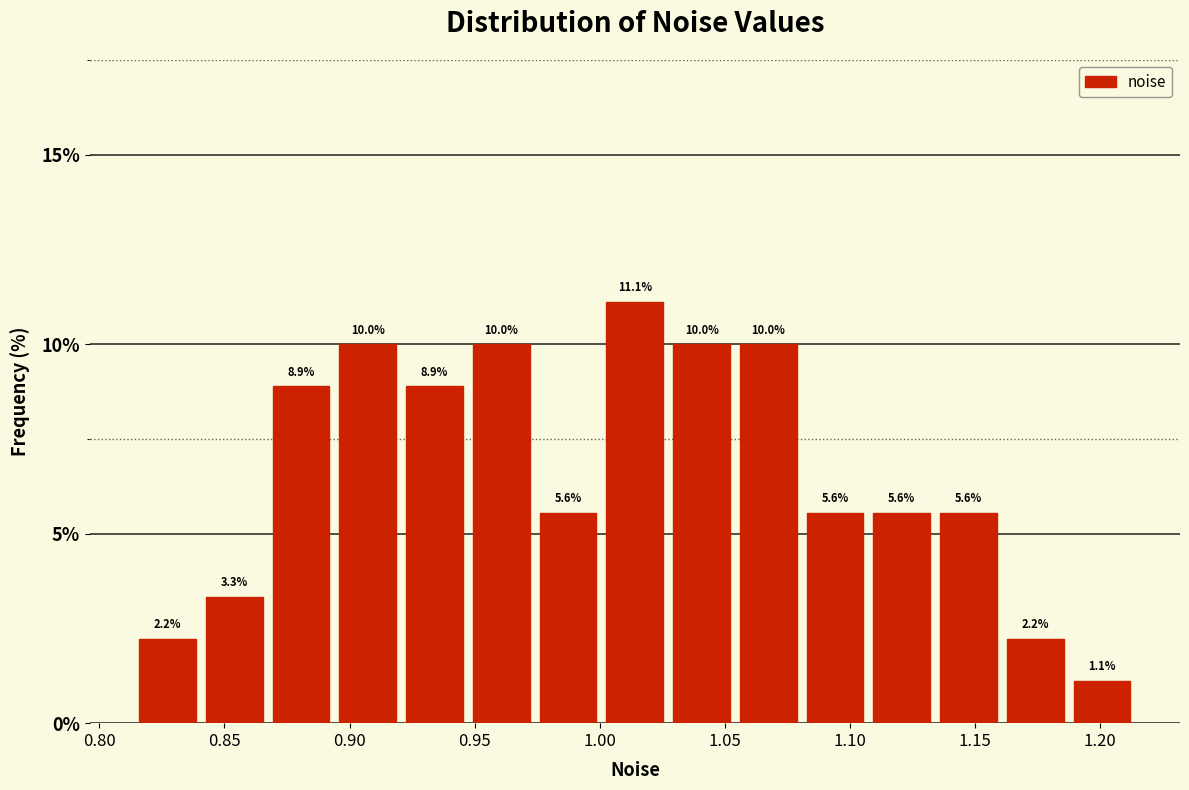

Reading left to right, list every bar in this chart as the range it spans on the x-axis followed by its height. The bar edges are not printed on the chart, so give them approximately, as read against the axis.

0.815 to 0.840: 2.2
0.840 to 0.865: 3.3
0.865 to 0.895: 8.9
0.895 to 0.920: 10.0
0.920 to 0.945: 8.9
0.945 to 0.975: 10.0
0.975 to 1.000: 5.6
1.000 to 1.025: 11.1
1.025 to 1.055: 10.0
1.055 to 1.080: 10.0
1.080 to 1.105: 5.6
1.105 to 1.135: 5.6
1.135 to 1.160: 5.6
1.160 to 1.185: 2.2
1.185 to 1.215: 1.1